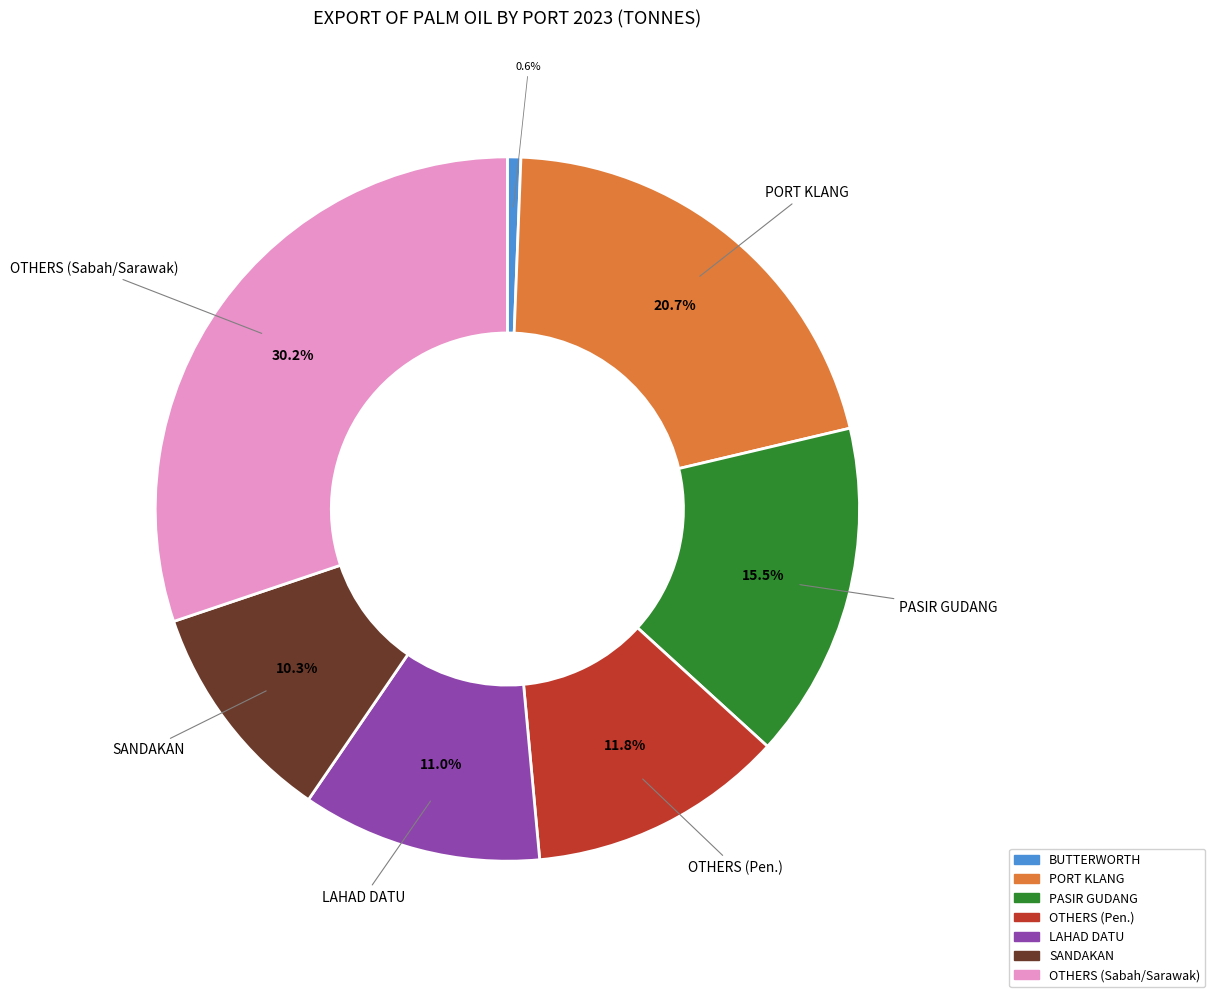

What is the ratio of the value at PASIR GUDANG to the value at OTHERS (Pen.)?

1.3